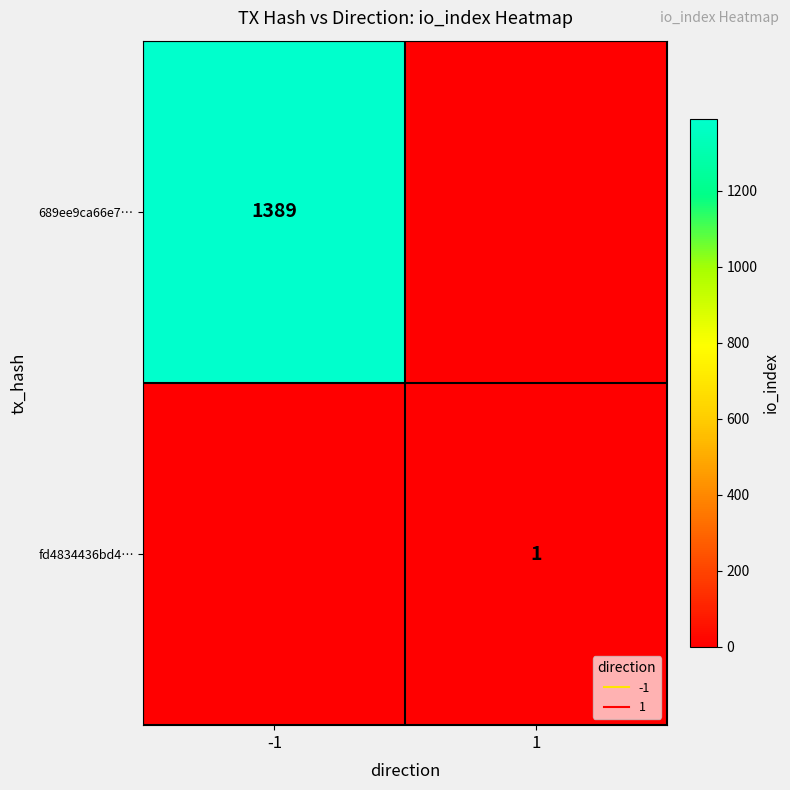

Which category has the lowest value across all series?

1